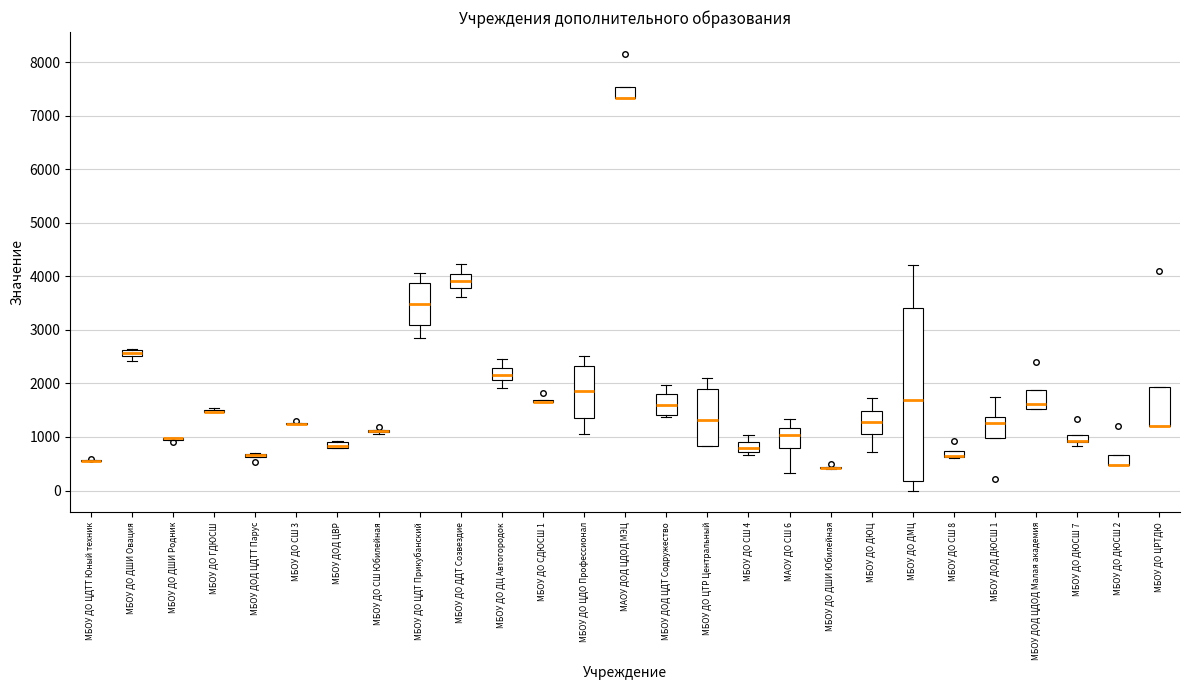

Where does the median line of the box for МБОУ ДОД ДЮСШ 1 sit on the y-axis? The values are not printed on the chart, so give them approximately, as read against the axis.

1300